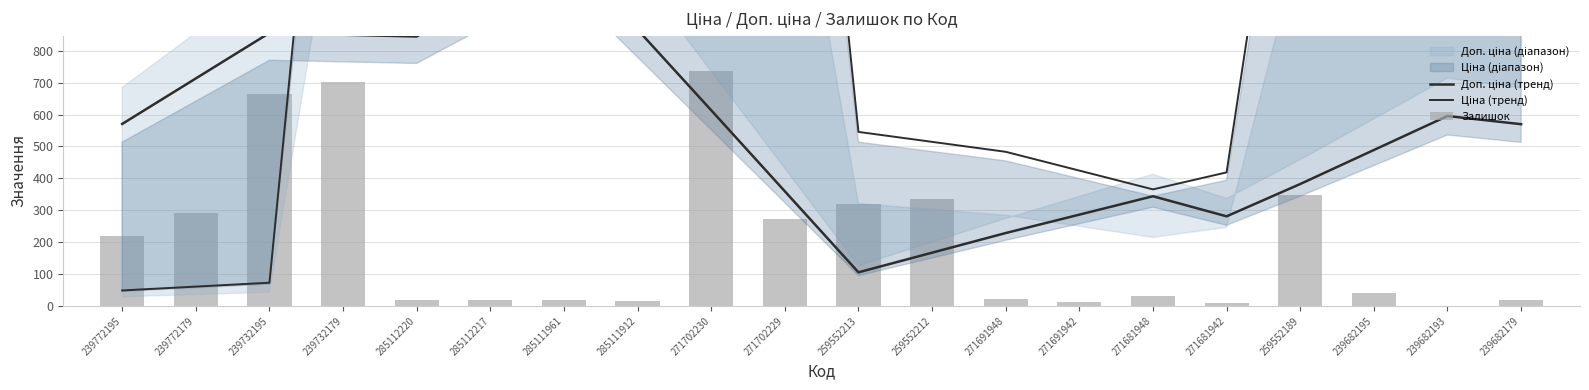

Which series changed the most between 239772179 and 239682195?

Ціна (тренд)